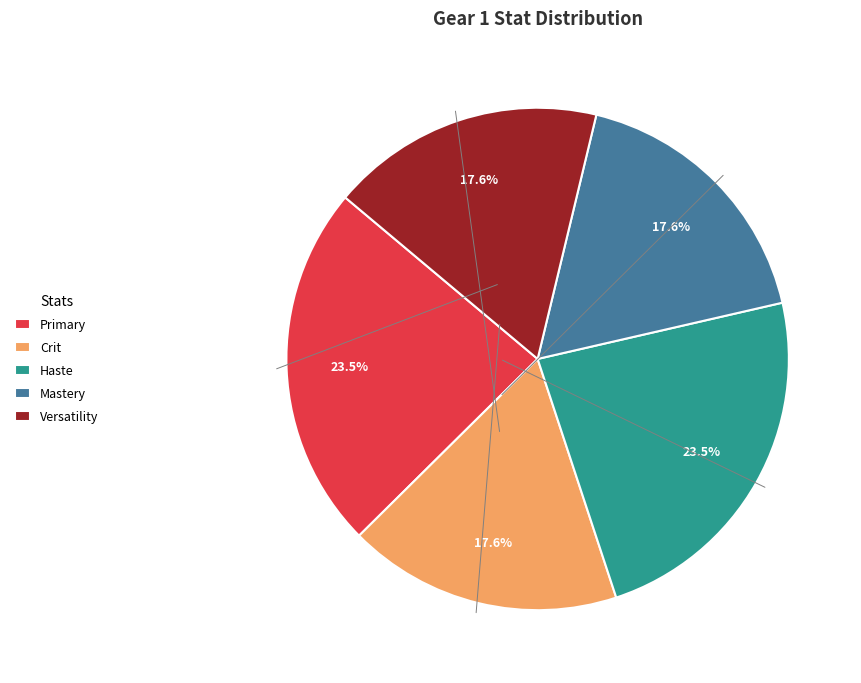

What is the total percentage of Crit and Mastery?

35.3%